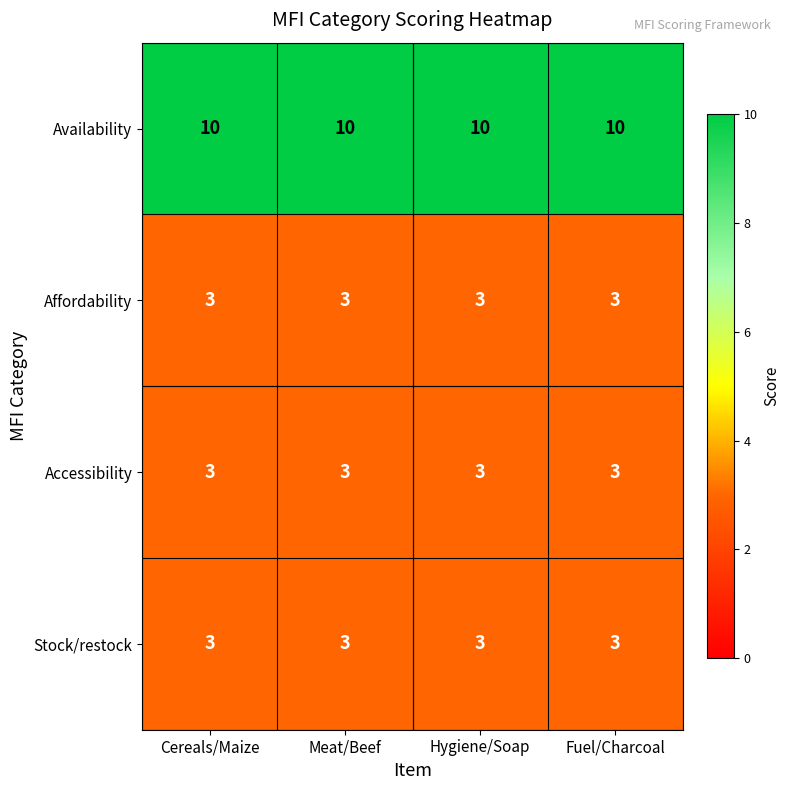

What is the sum of all Availability values?

40